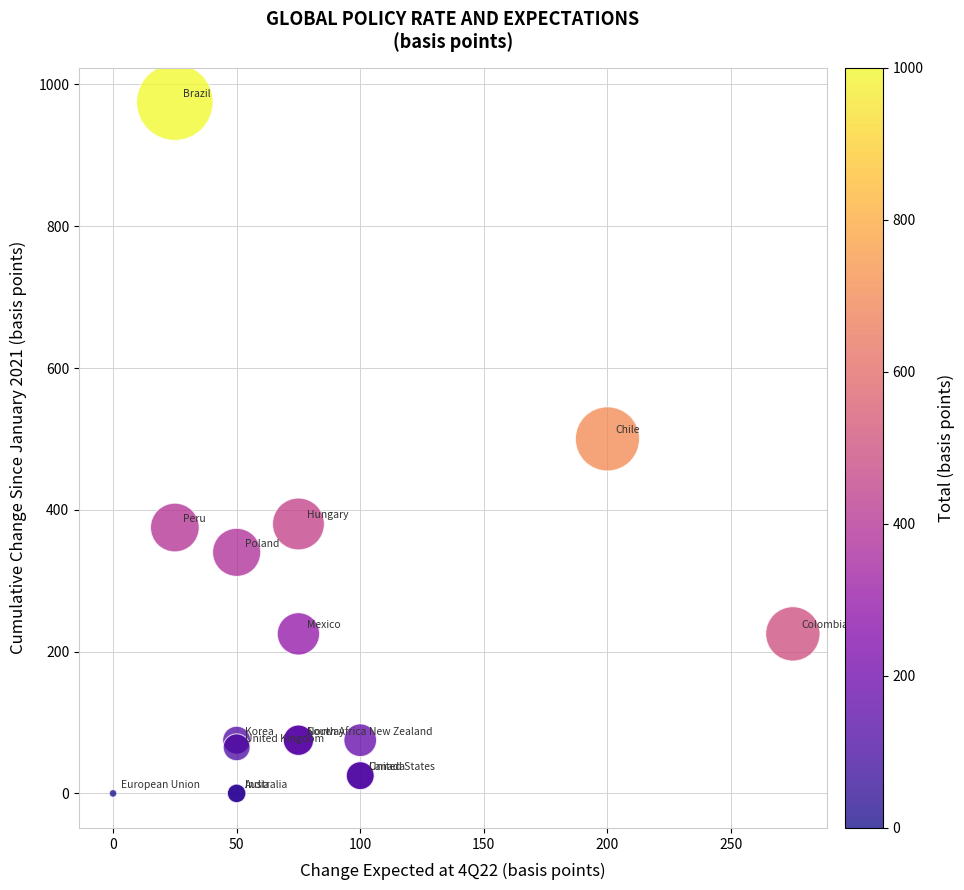

What Y value in the scatter plot is closest to 487?

500